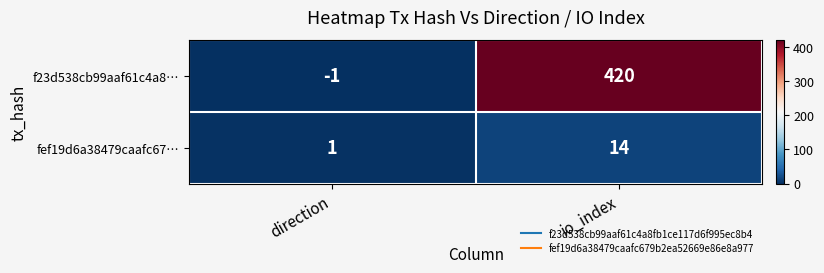

At how many categories does at least one series exceed 371?

1